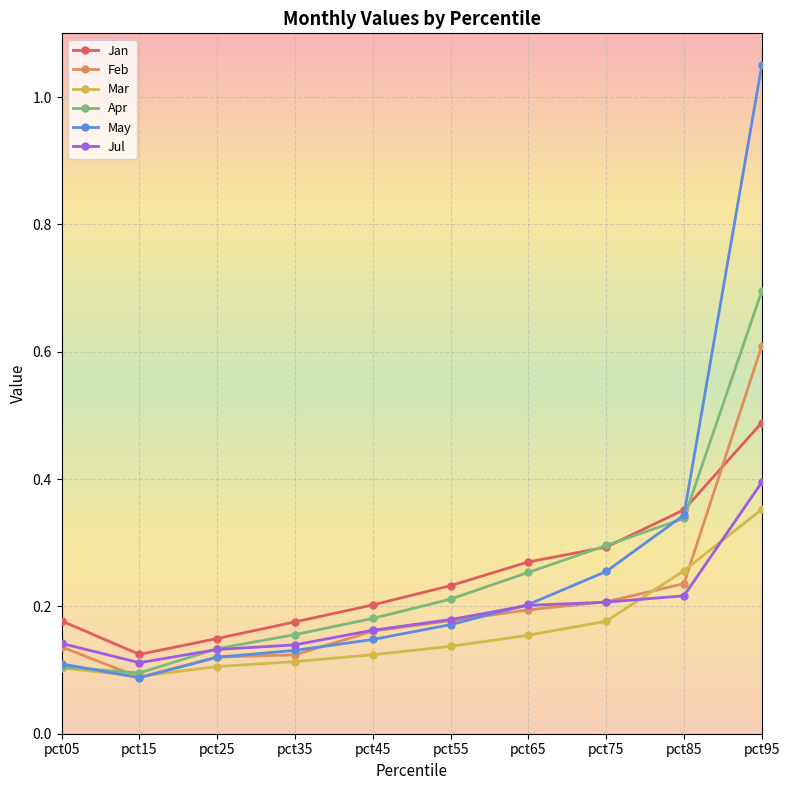

True or false: Mar has a value of 0.1 at pct95.

False